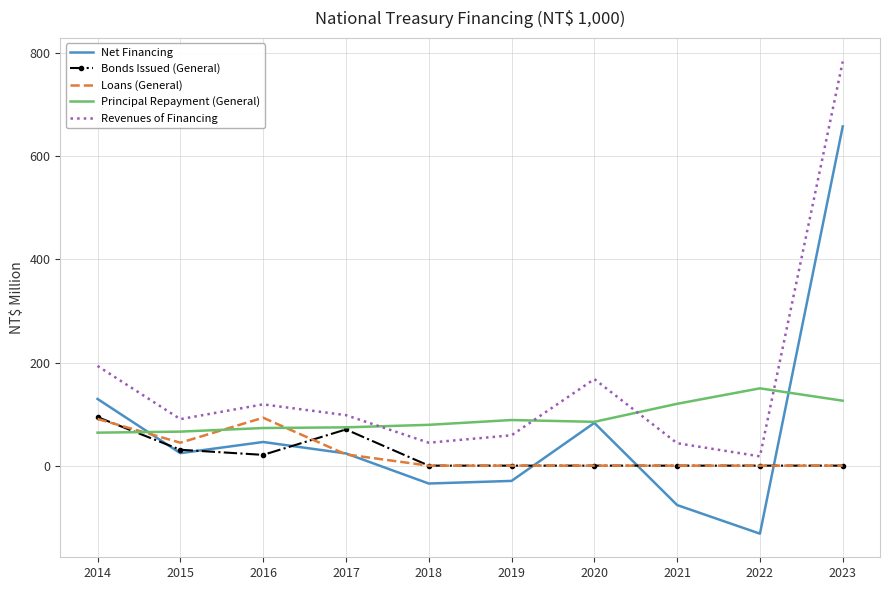

What is the spread (max minus min) of values at 2020?

168.0